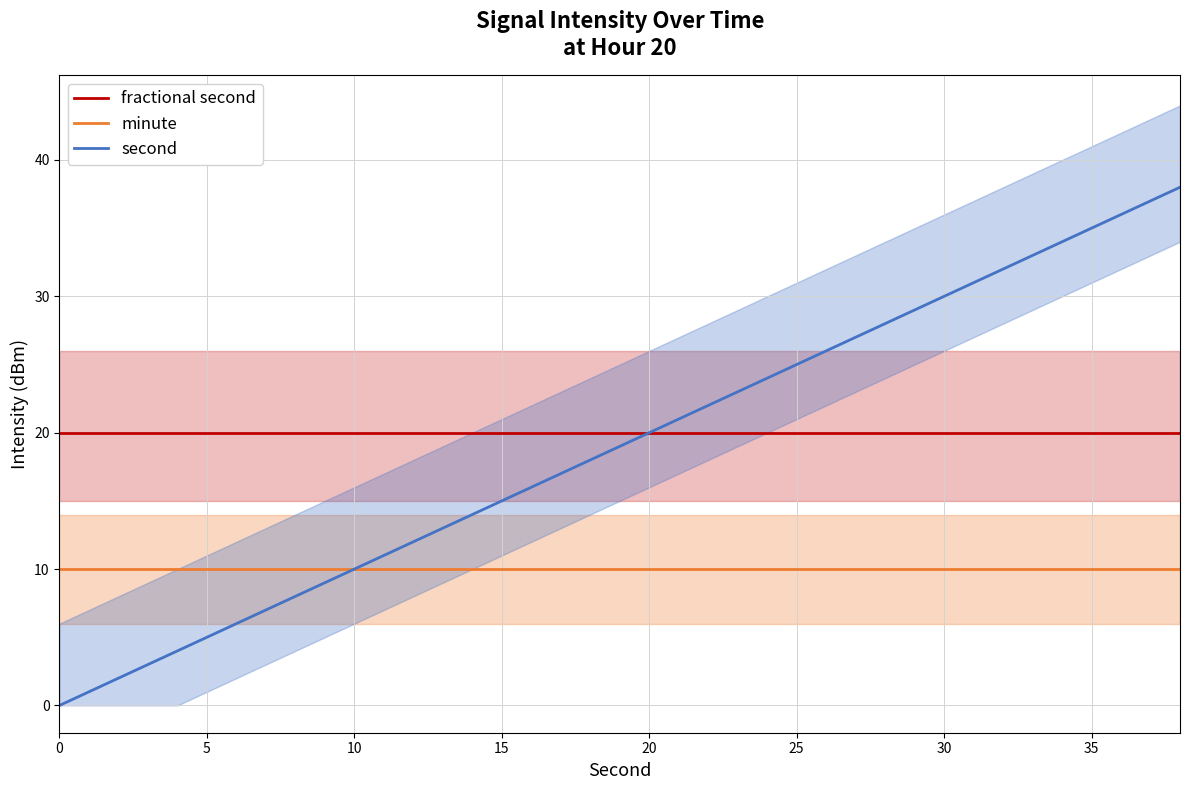

What is the difference between the second highest and minimum values in the second series?

36